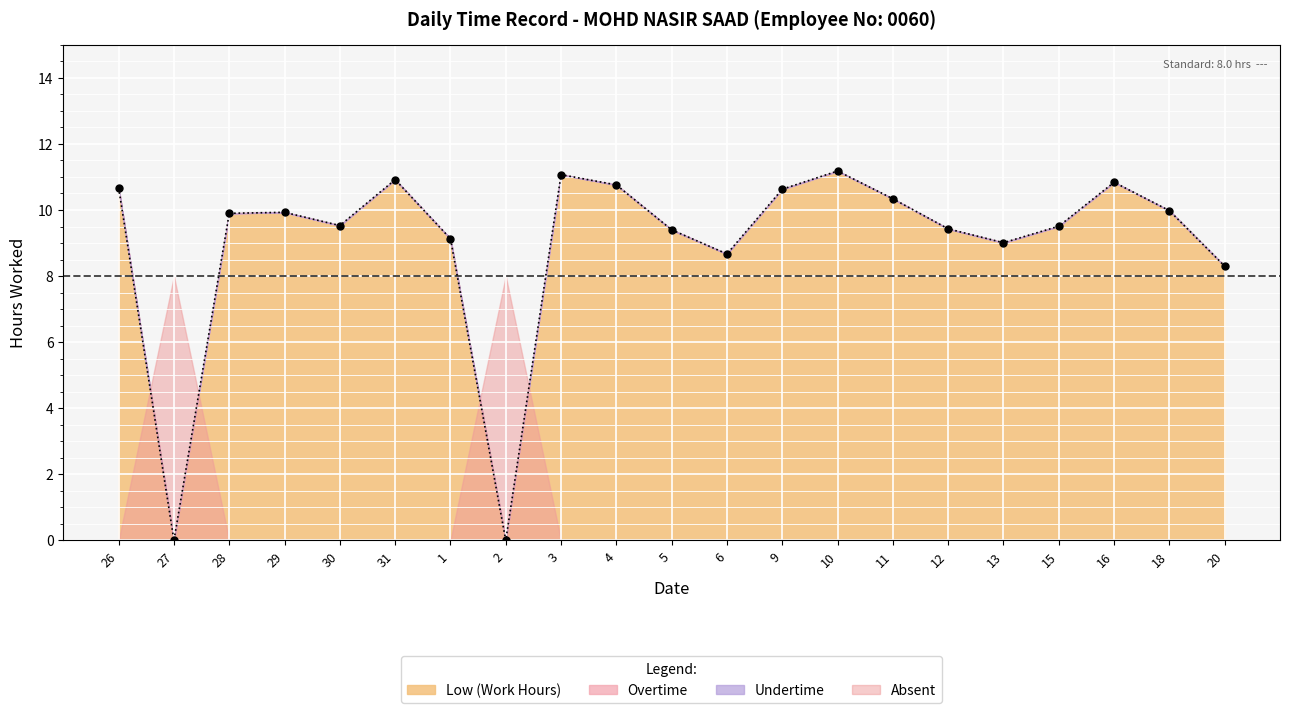

Which category has the lowest value across all series?

27